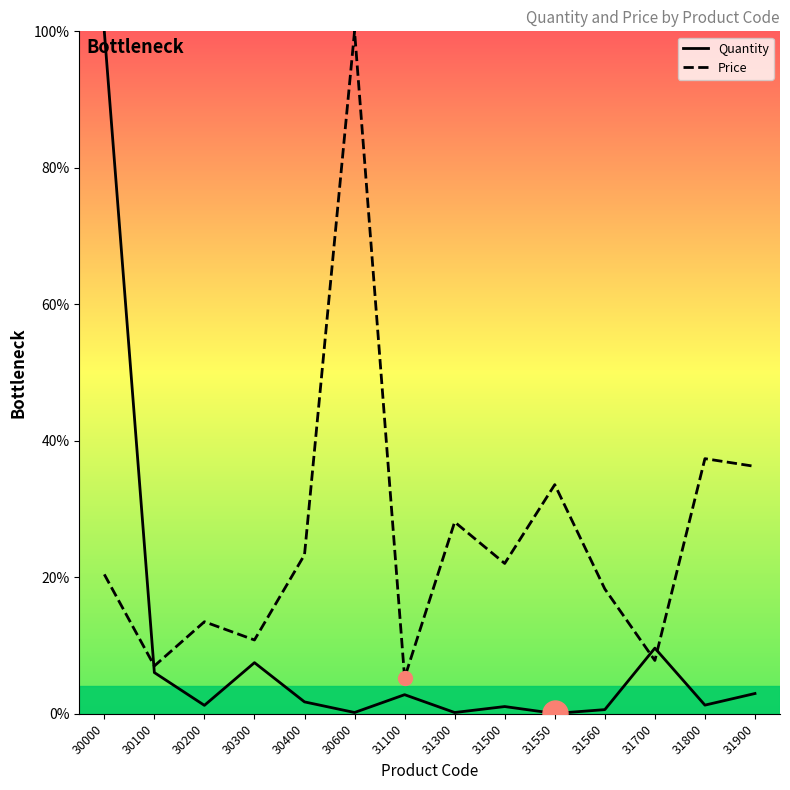

Is it true that Price equals 7.0 at 30100?

True